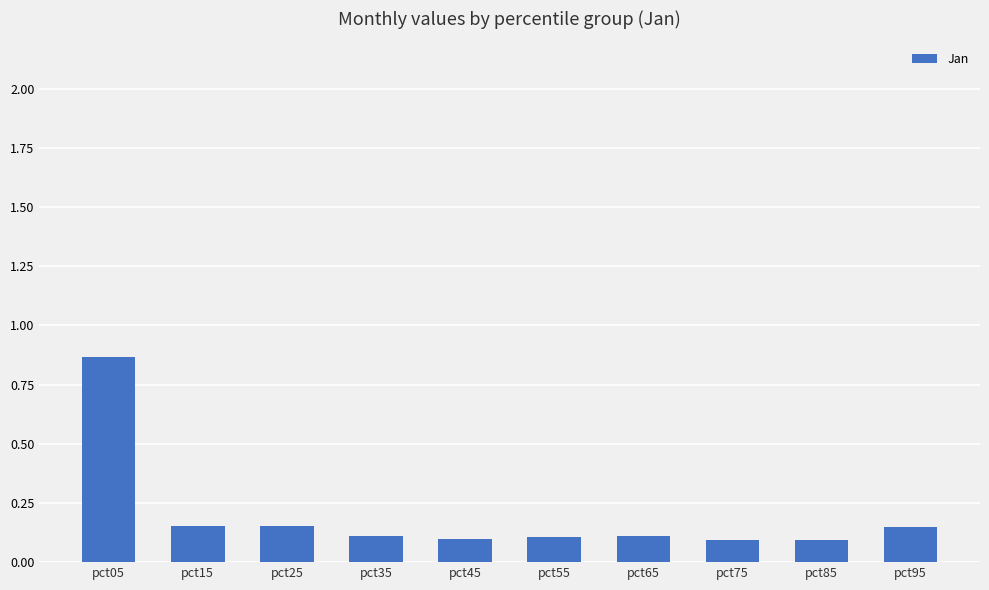

What is the difference between the maximum and minimum values?

0.8